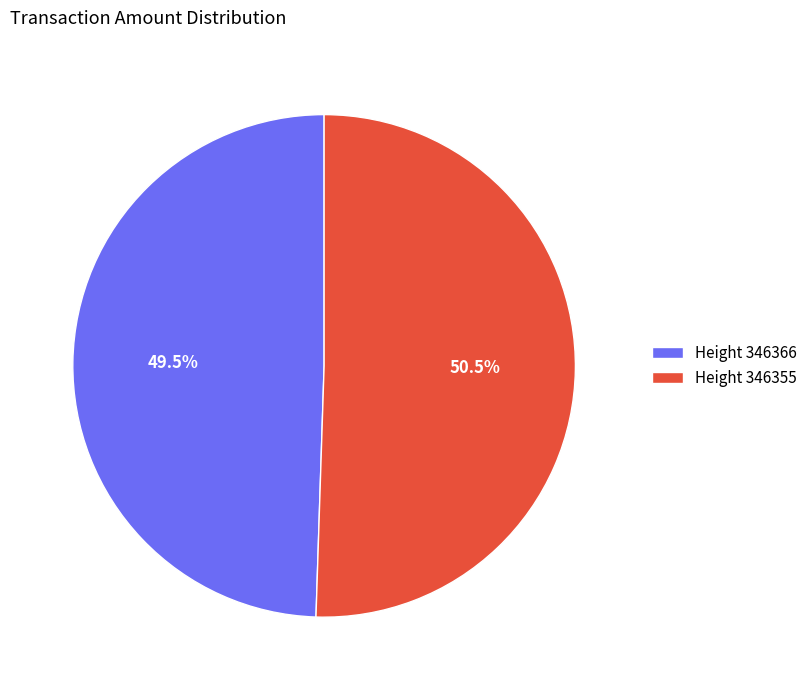

Is there a majority slice in this chart?

Yes